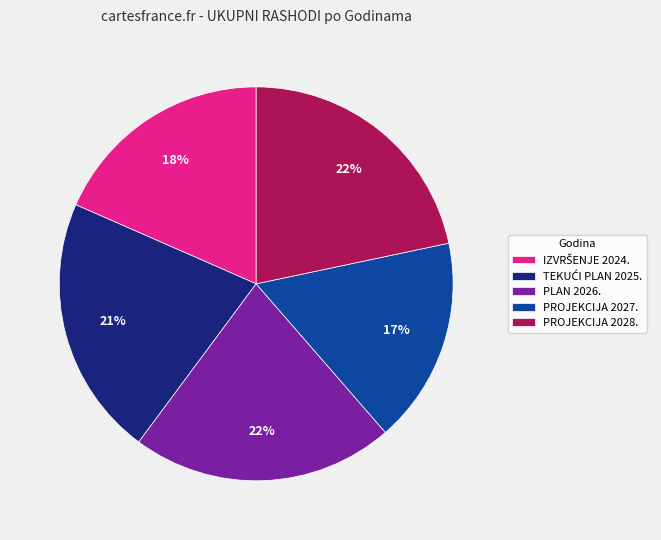

To the nearest percent, what portion does PLAN 2026. represent?

22%